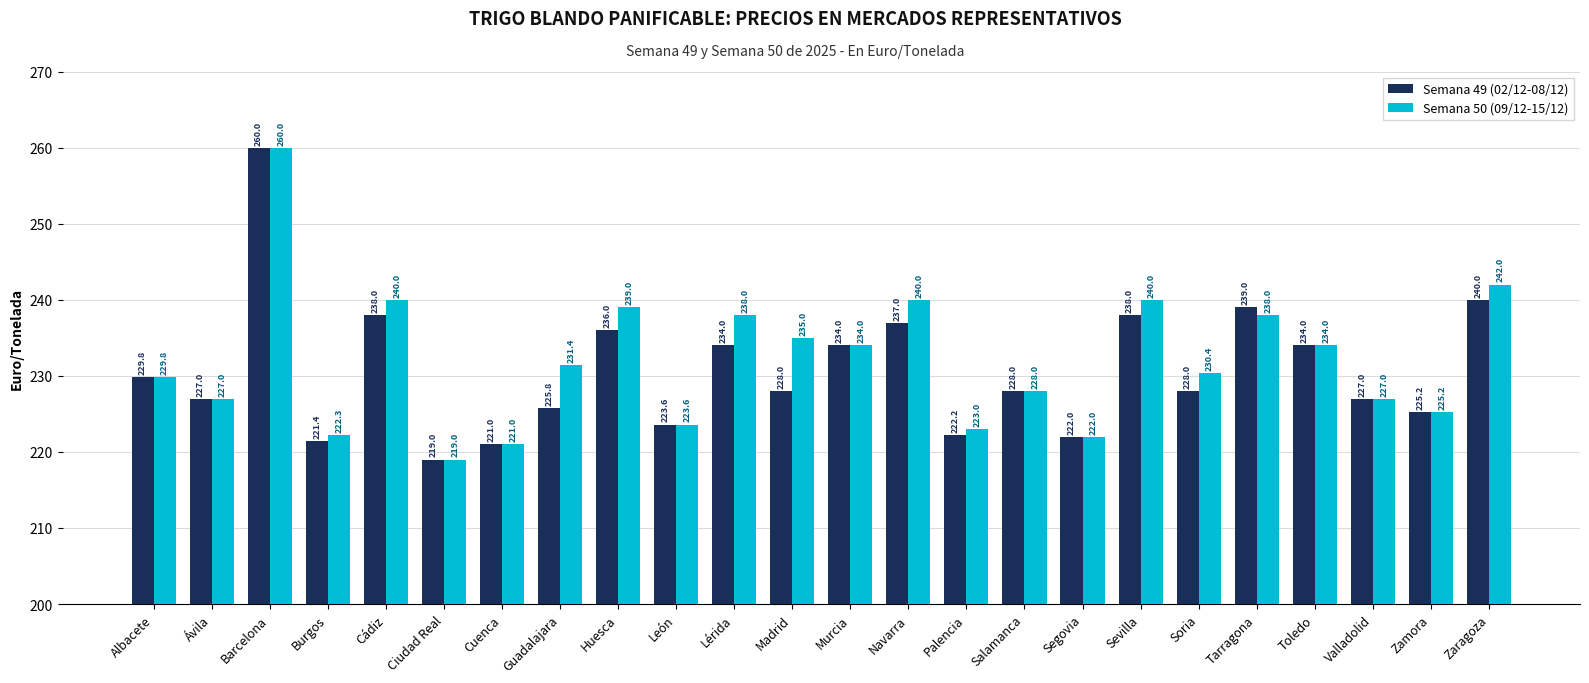

How many series are shown in this chart?

2